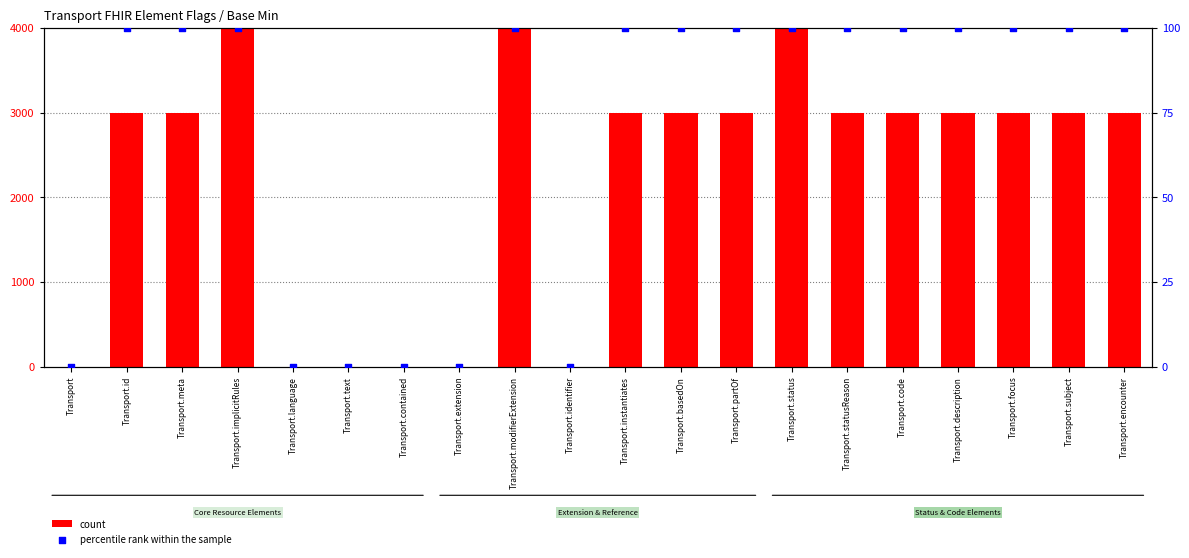

Which series has the largest total across all categories?

count